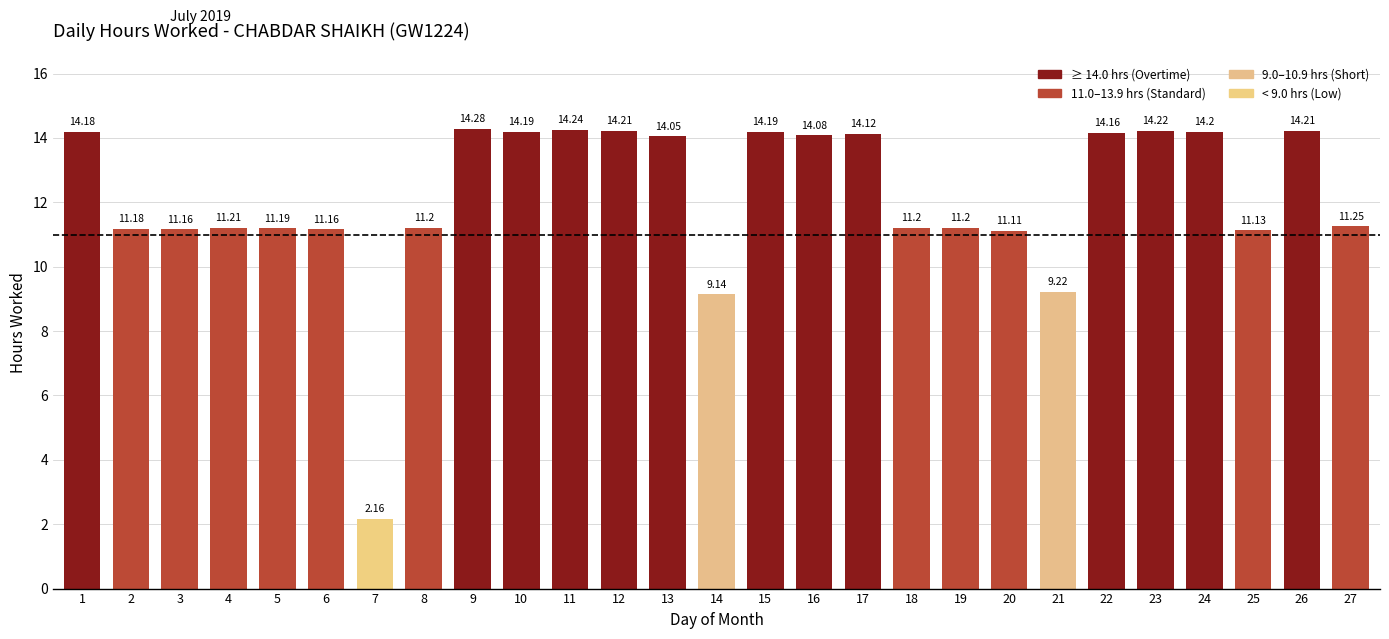

What is the value of the 19th bar from the left?

11.2